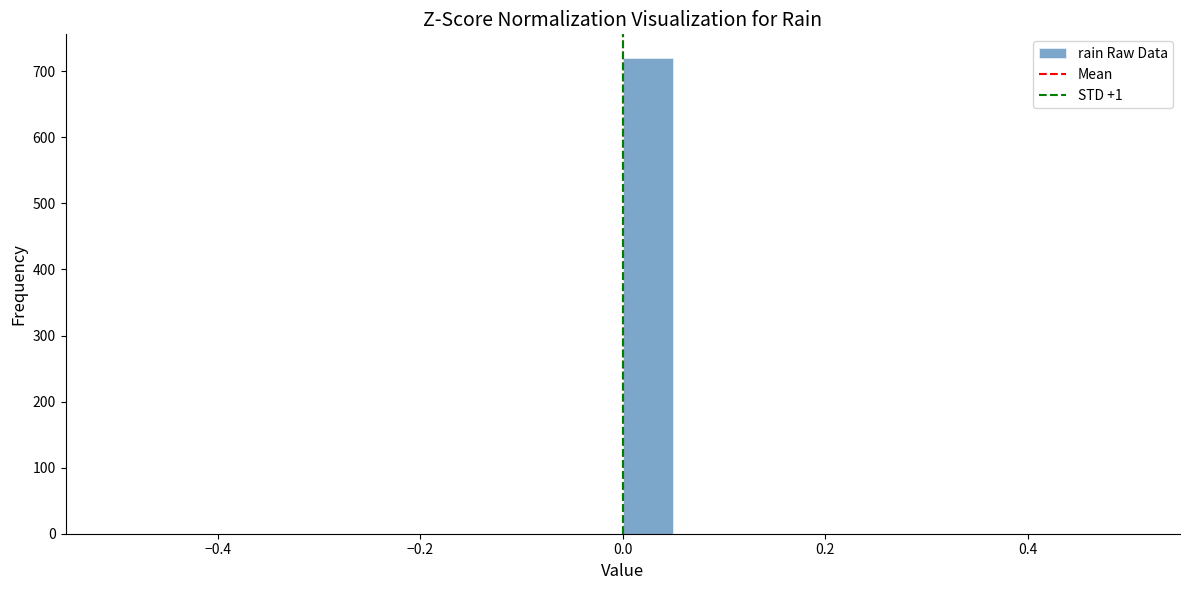

Around what value on the x-axis is the tallest bar? Give the approximate position of its centre, as read against the axis.

0.02